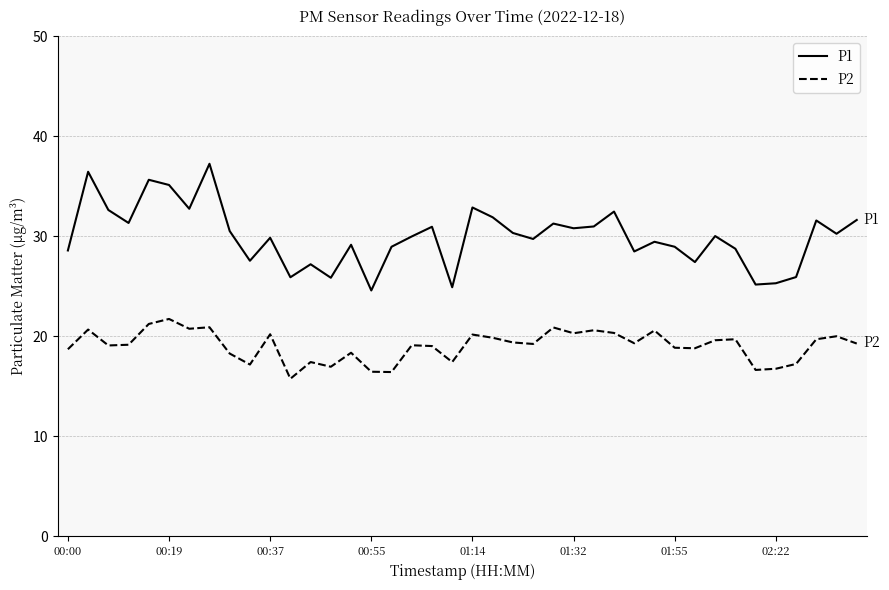

List the series in order of their peak value, highest first.

P1, P2